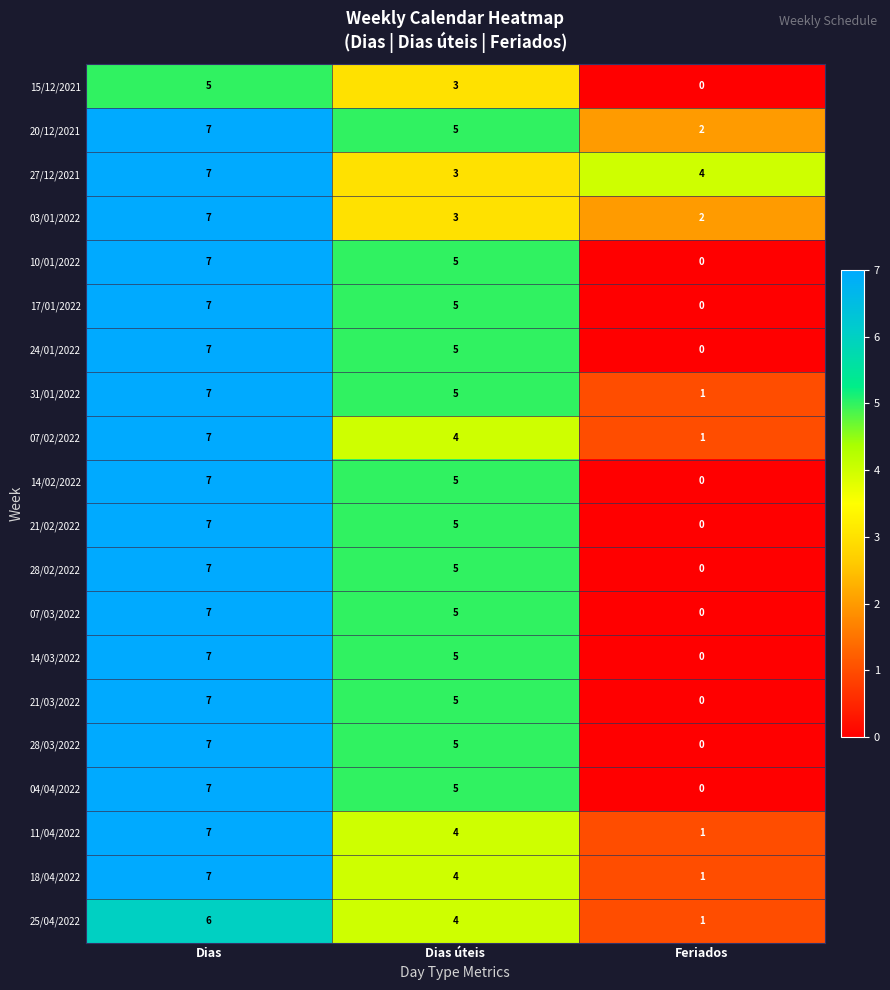

Where does the 04/04/2022 series first go above 5?

Dias